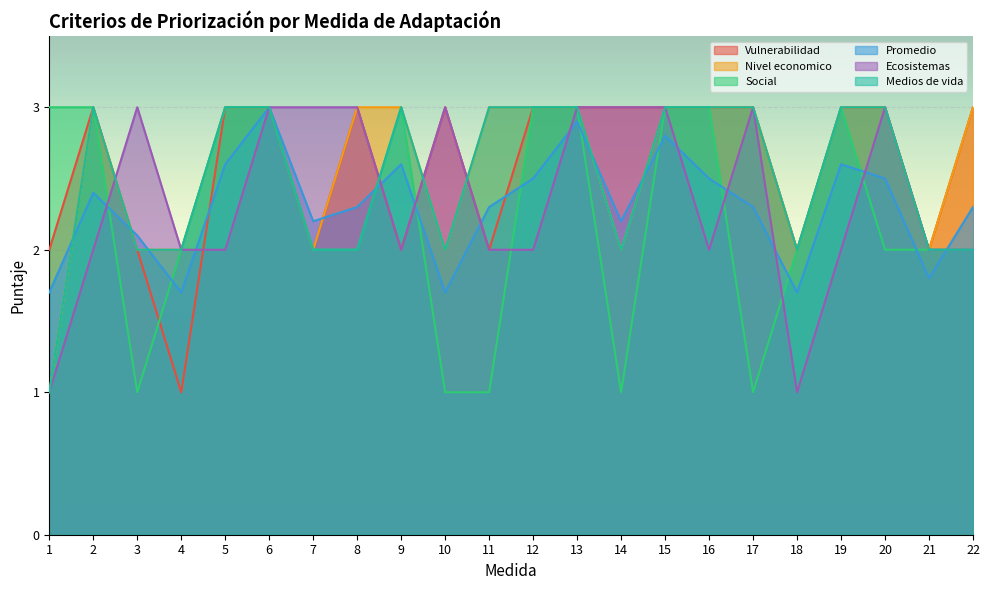

True or false: Ecosistemas and Medios de vida intersect in this chart.

True